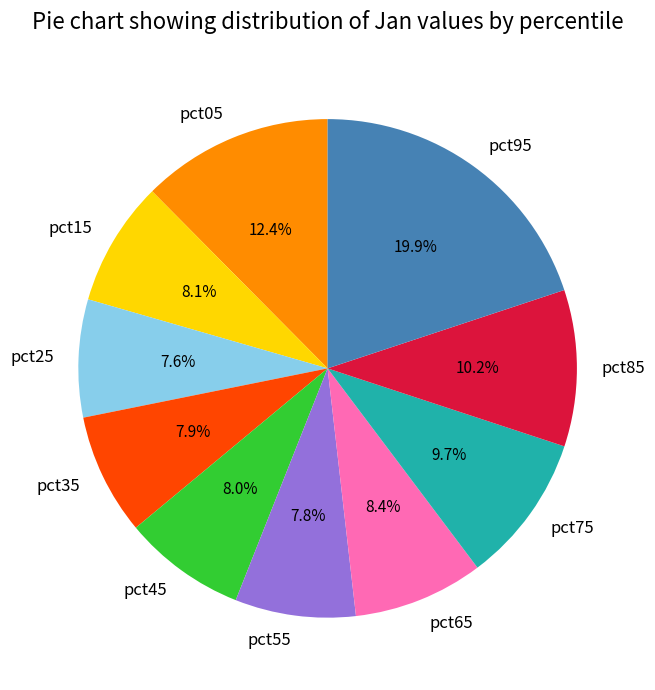

What percentage do pct35 and pct55 together represent?

15.7%